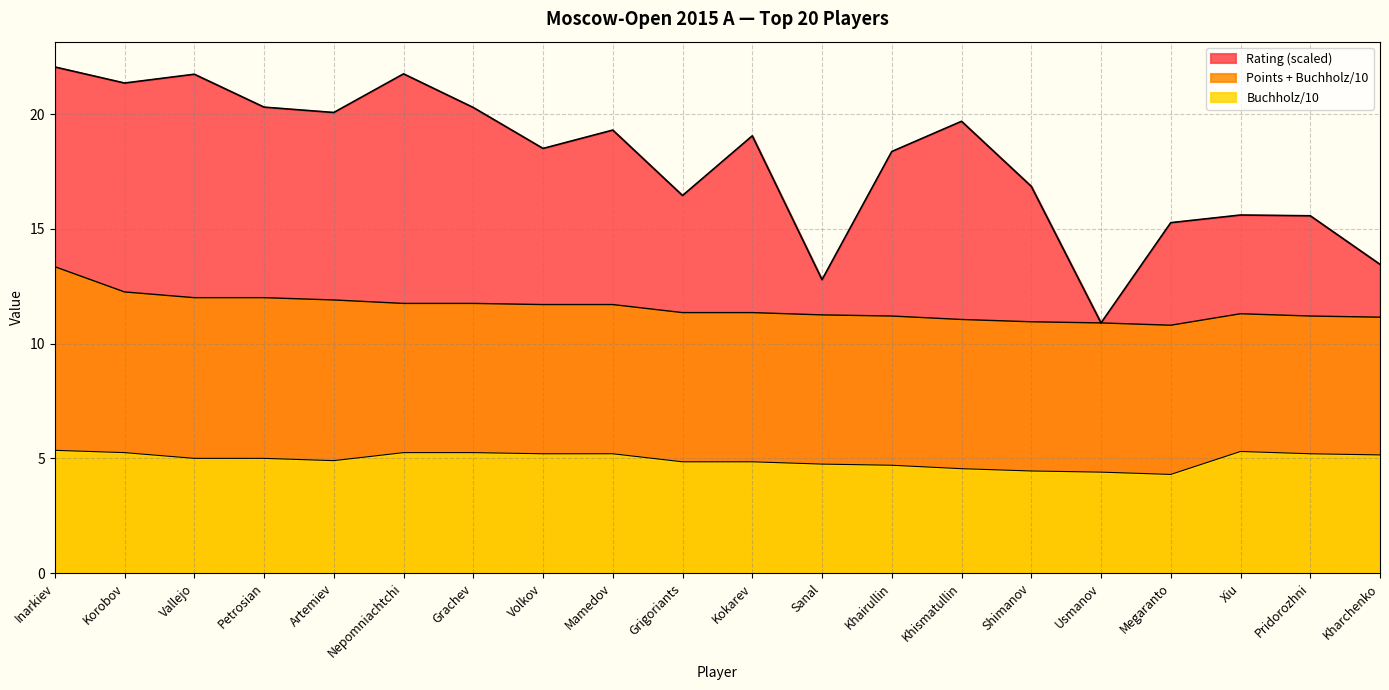

How many lines are shown in the chart?

3